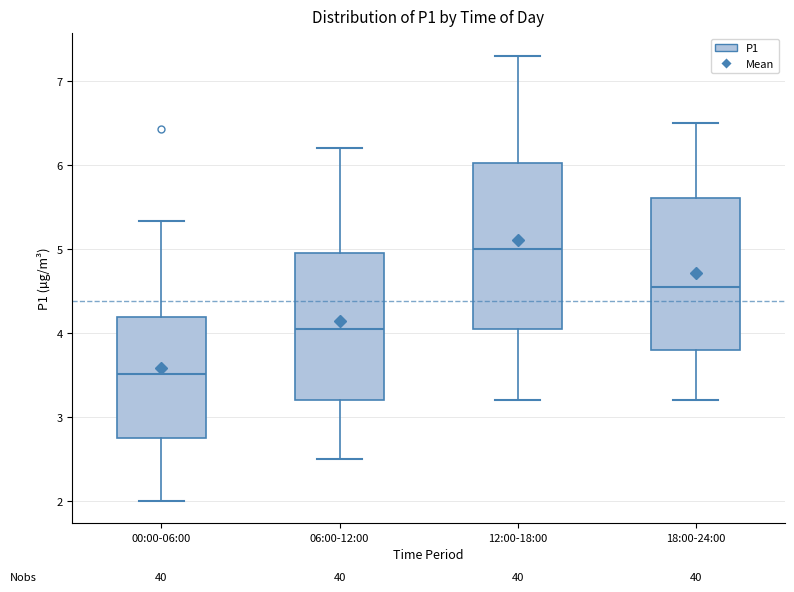

Where is the lower edge of the box for 18:00-24:00 on the y-axis? The values are not printed on the chart, so give them approximately, as read against the axis.

3.8